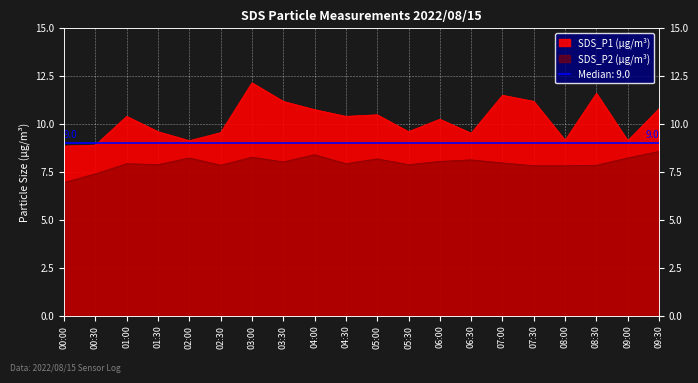

At which category does SDS_P1 reach its first local valley?

02:00